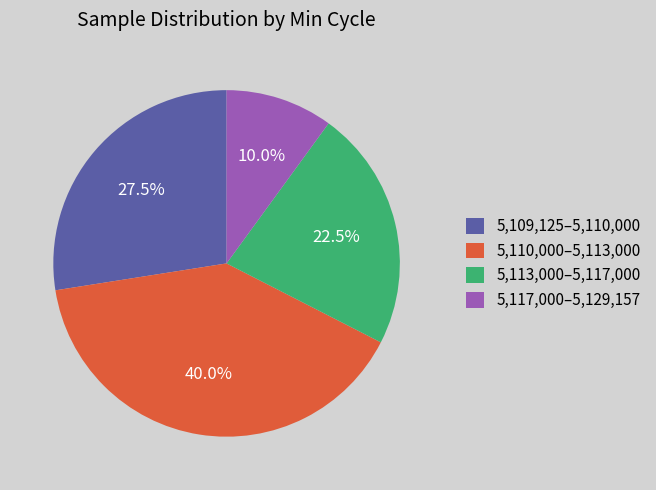

Is there a majority slice in this chart?

No